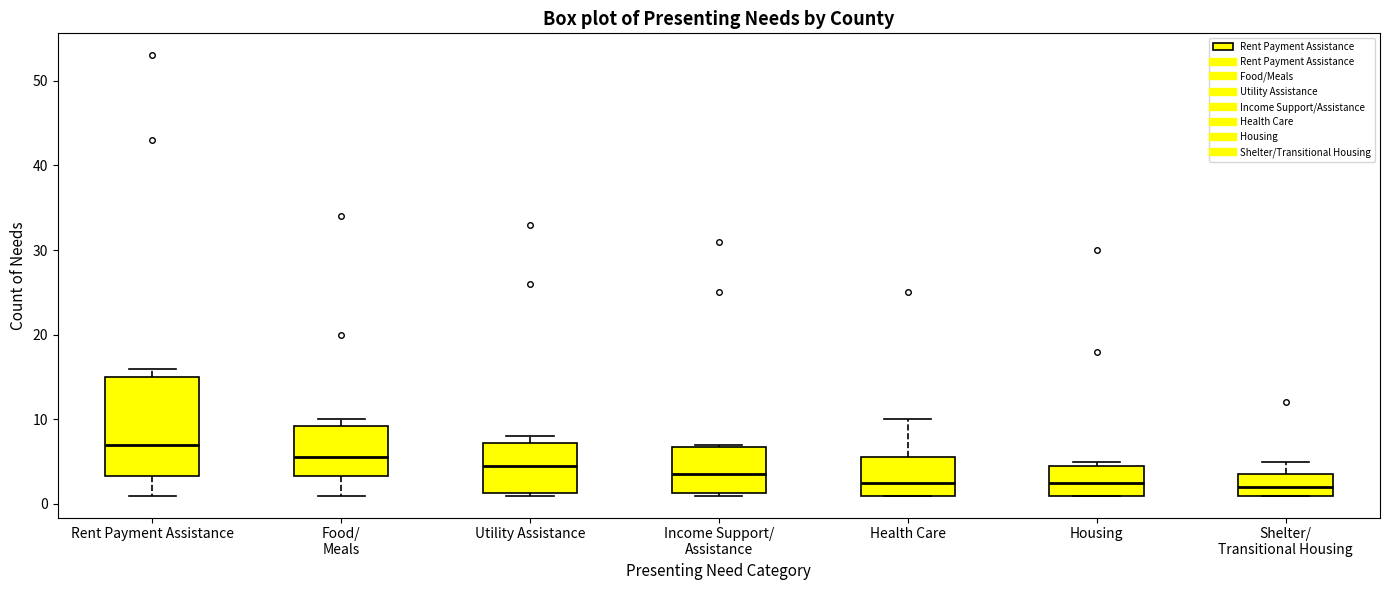

Reading left to right, read every box against the y-axis: the position of its median line, the range the box covers, and the ends of its whiskers. The values are not printed on the chart, so give them approximately, as read against the axis.

Rent Payment Assistance: median 7, box 3 to 15, whiskers 1 to 16
Food/ Meals: median 6, box 3 to 9, whiskers 1 to 10
Utility Assistance: median 5, box 1 to 7, whiskers 1 to 8
Income Support/ Assistance: median 4, box 1 to 7, whiskers 1 to 7
Health Care: median 3, box 1 to 6, whiskers 1 to 10
Housing: median 3, box 1 to 5, whiskers 1 to 5 (just above the box's upper edge)
Shelter/ Transitional Housing: median 2, box 1 to 4, whiskers 1 to 5